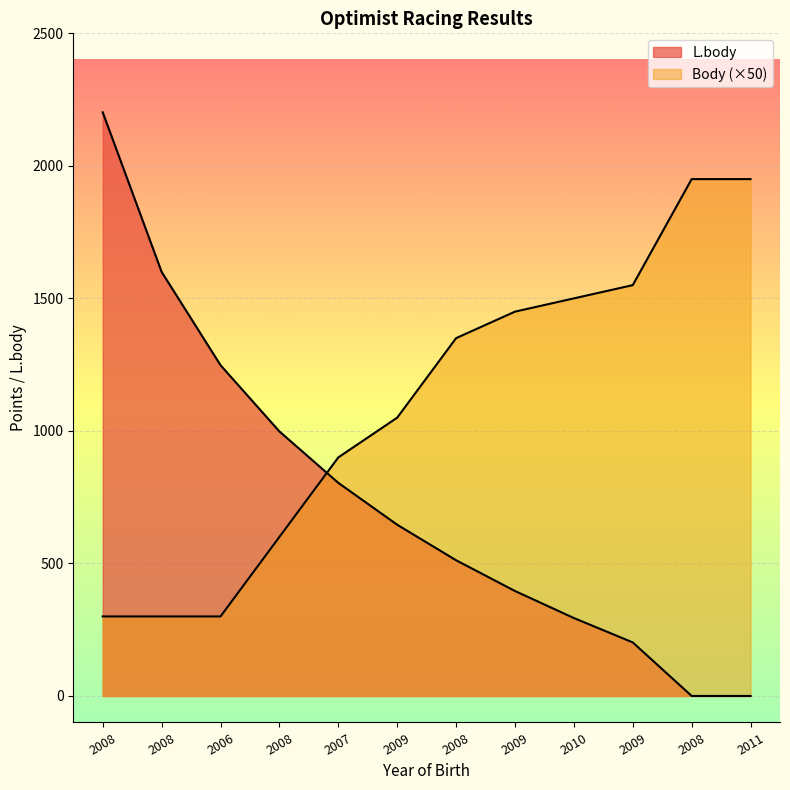

How many times do Body and L.body cross each other?

1